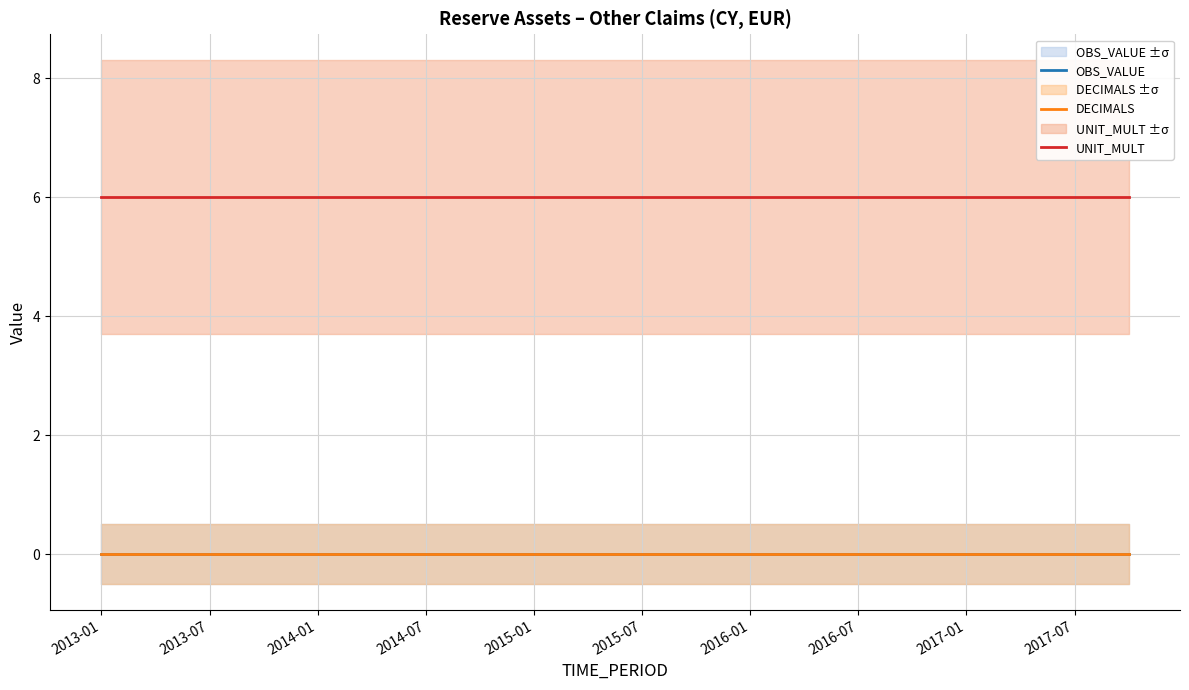

True or false: UNIT_MULT and OBS_VALUE cross at least once.

False